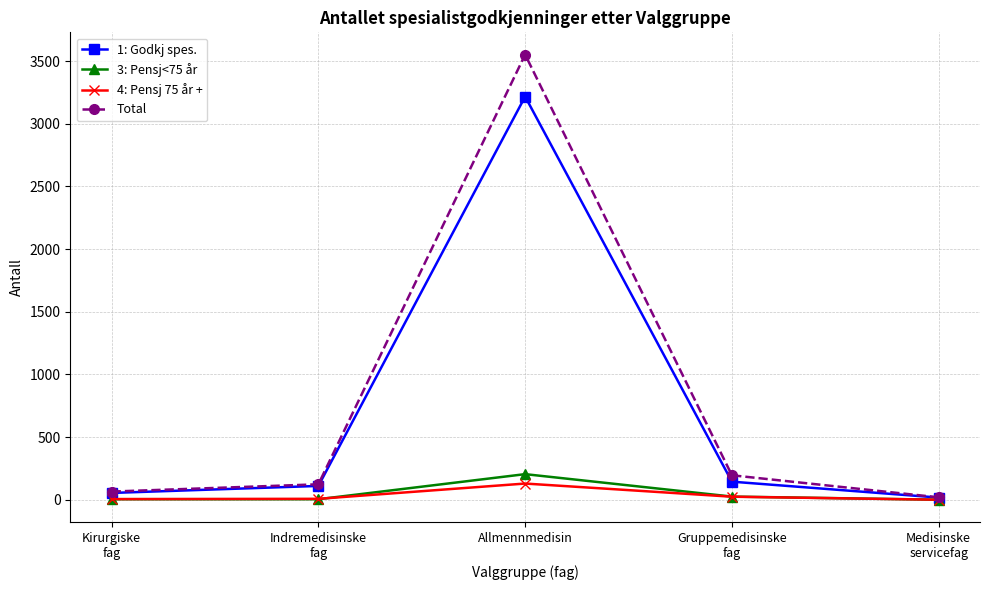

What is the label of the 3rd point from the right?

Allmennmedisin